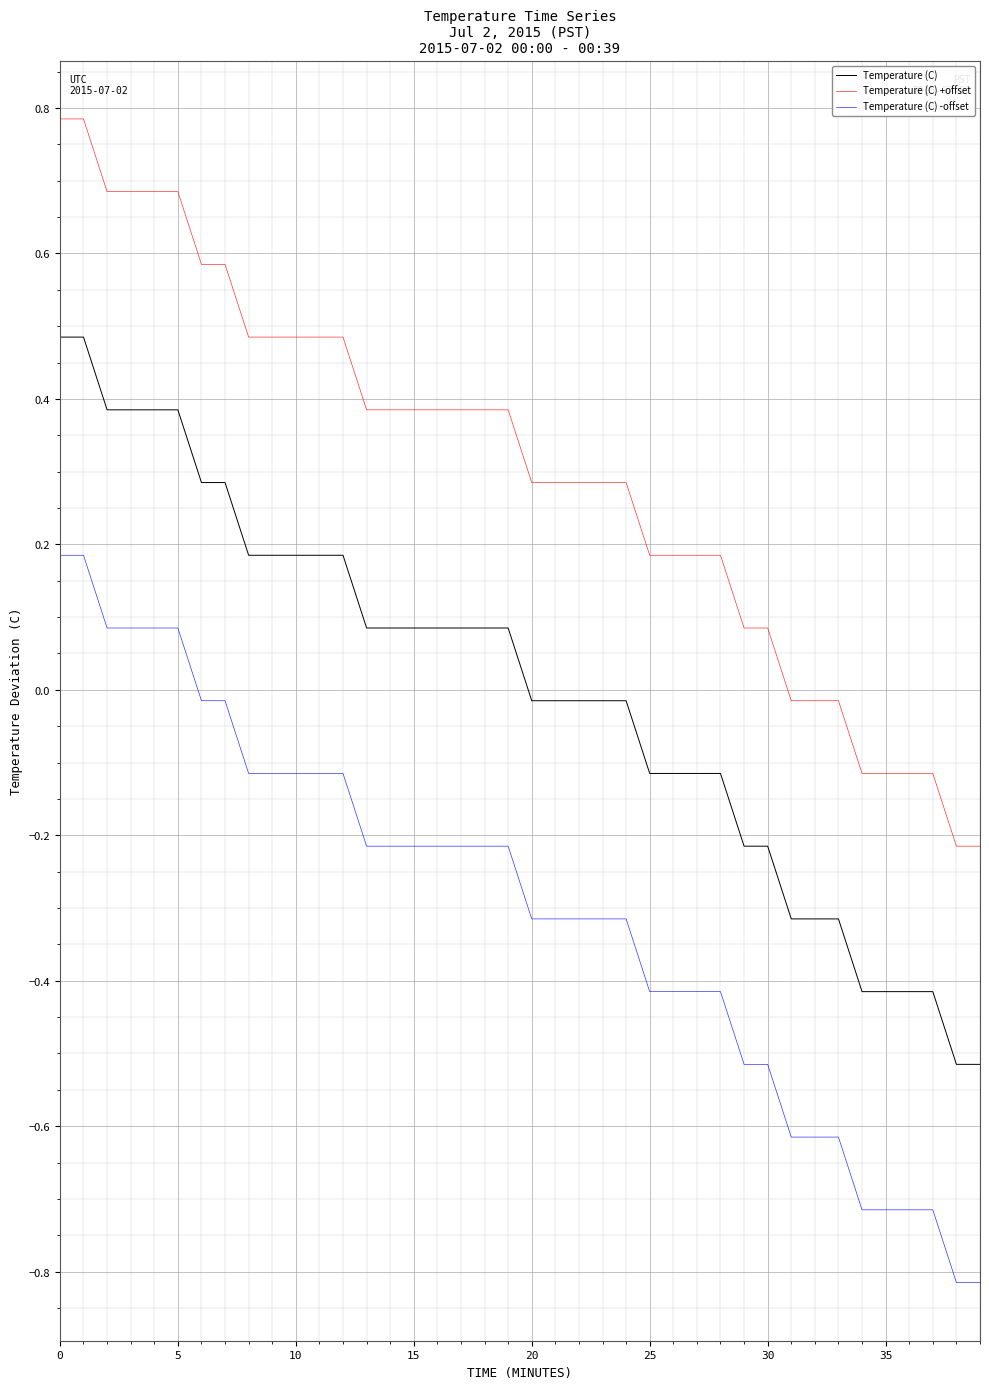

Which series has the largest total across all categories?

Temperature (C) +offset